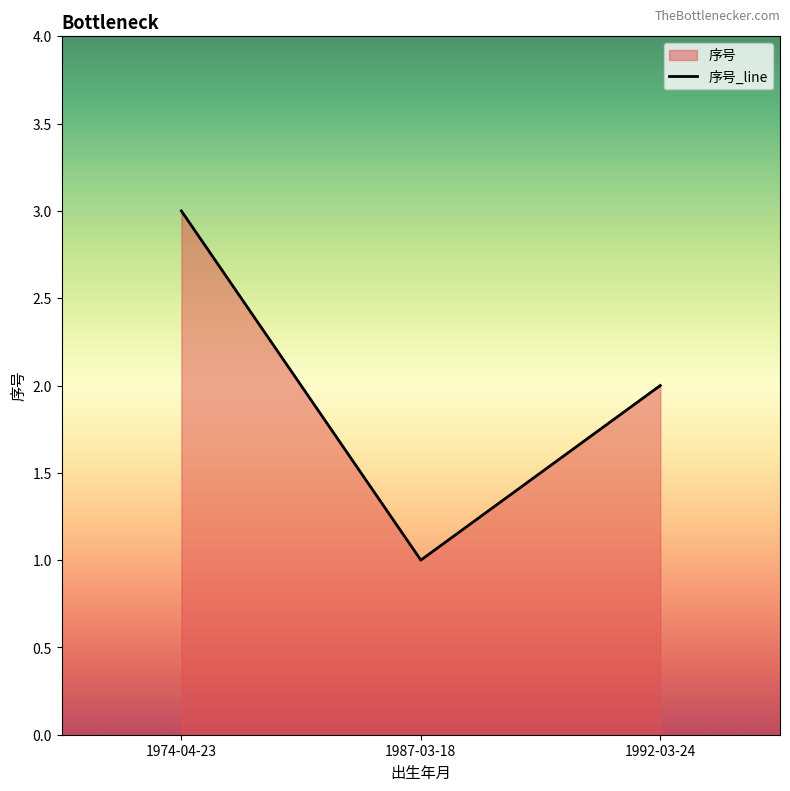

Reading left to right, extract all data points from this chart.

3	1	2